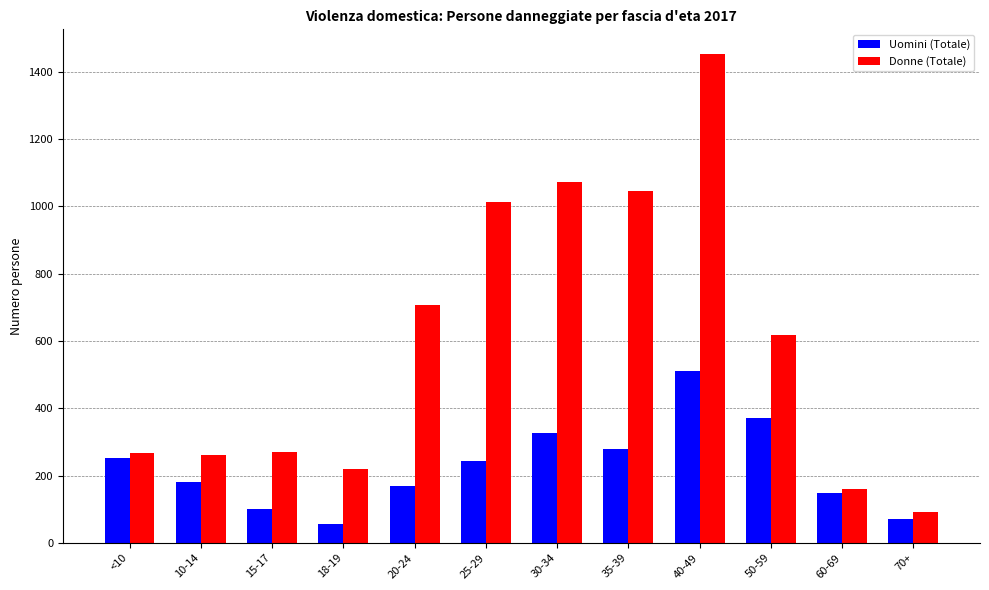

What is the label of the 9th bar from the left?

40-49